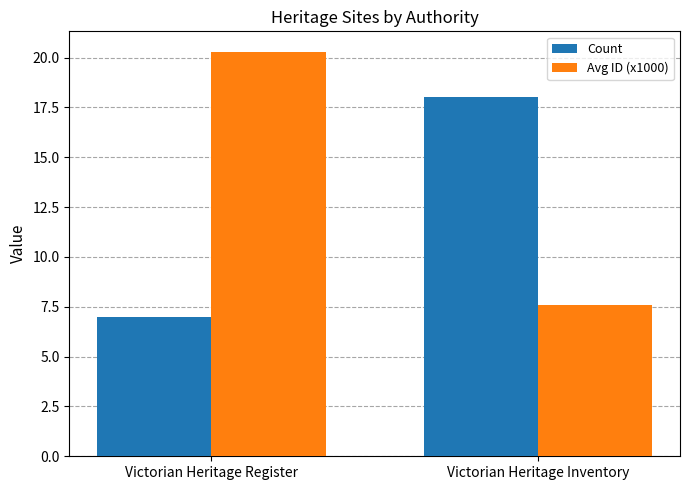

What is the value of the Avg ID (x1000) bar at the 1st from the left?

20.3